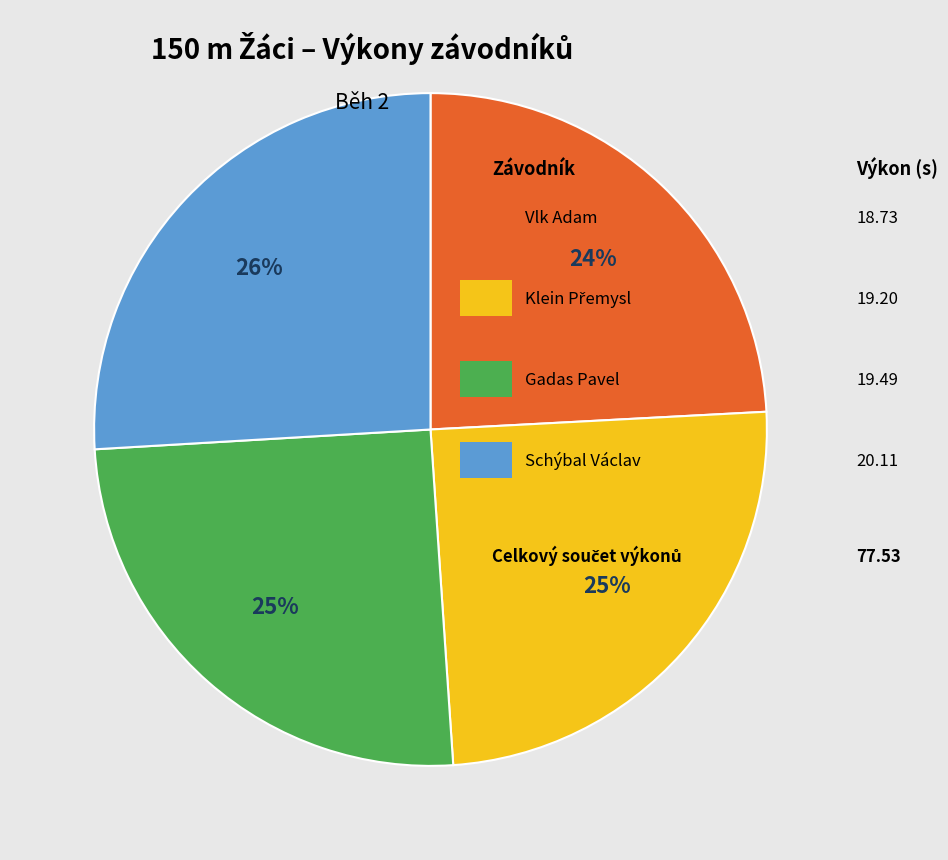

To the nearest percent, what is the average slice percentage?

25%